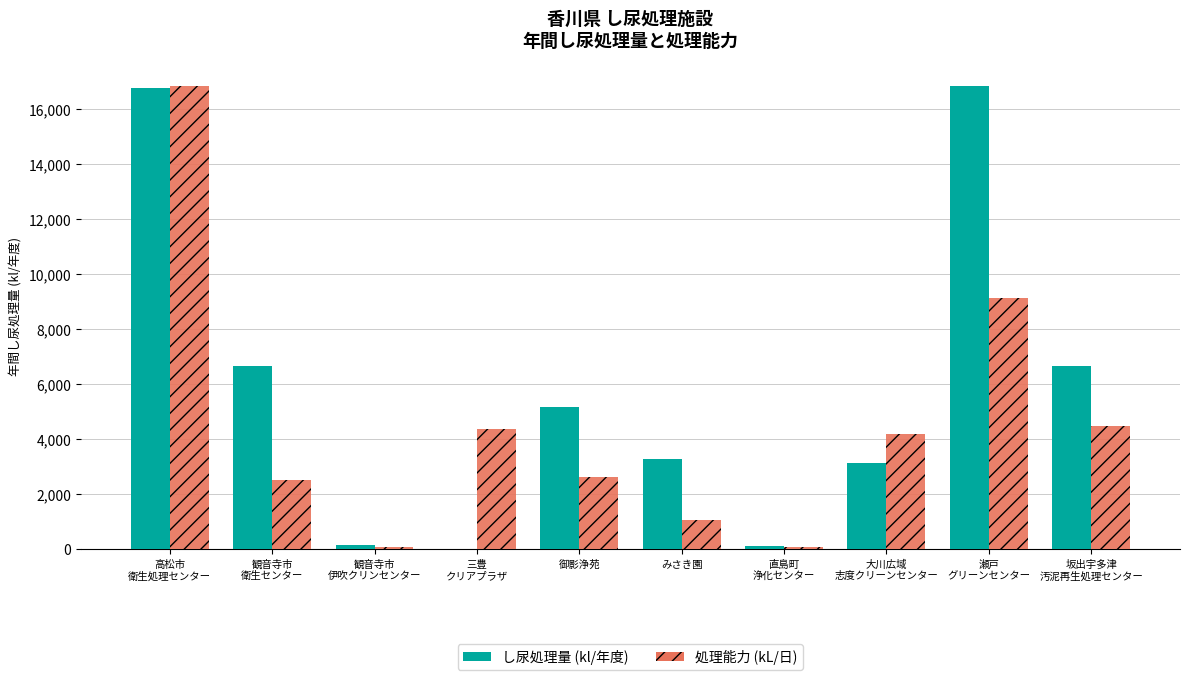

What is the total value across all series at 観音寺市
伊吹クリンセンター?

255.5